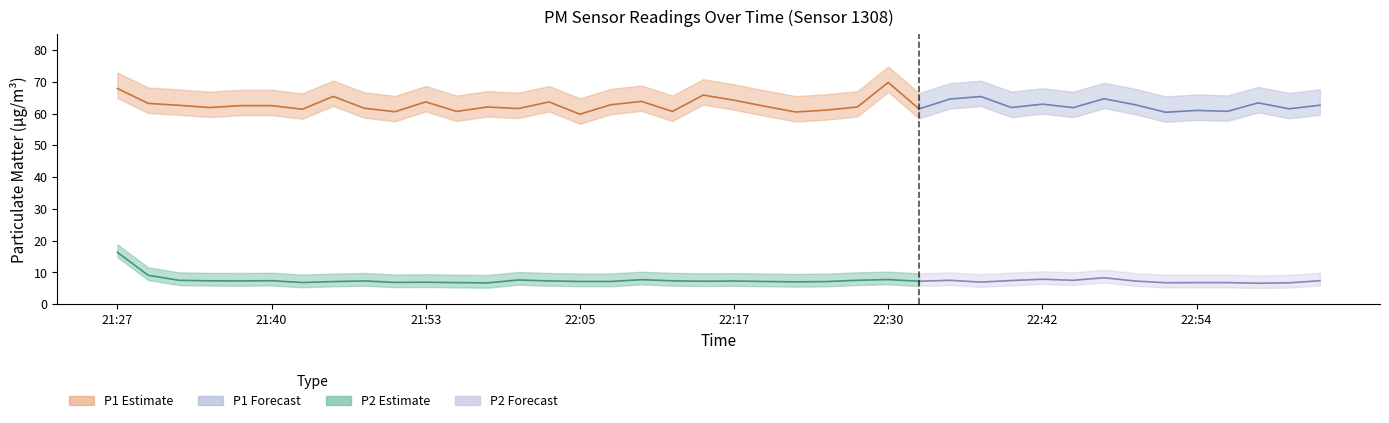

True or false: P1 and P2 cross at least once.

False